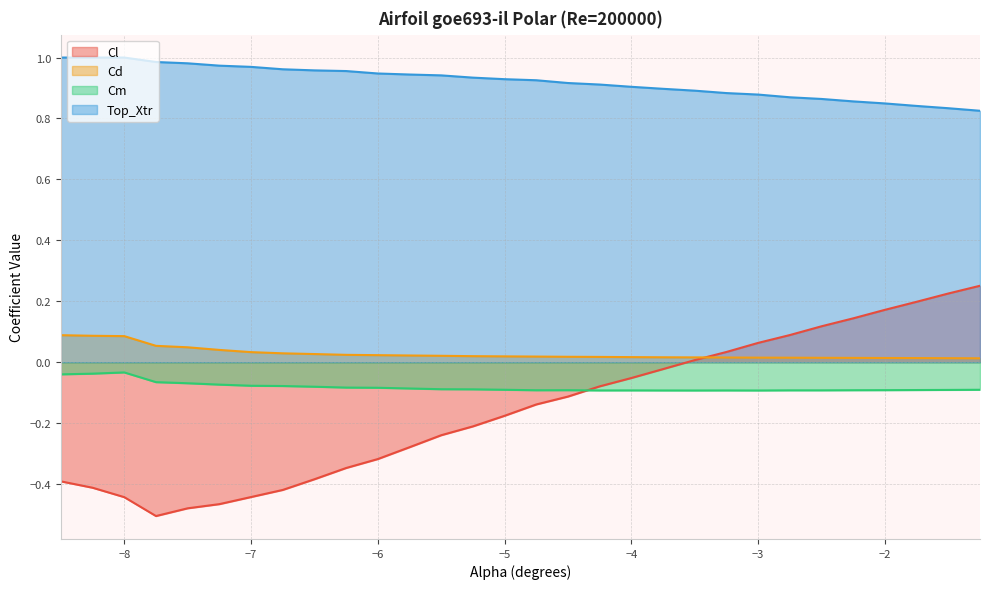

What is the total value across all series at -5.5?

0.6